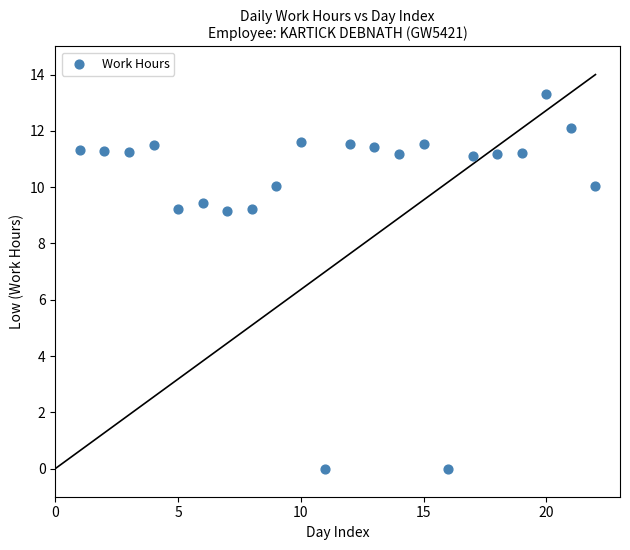

What is the range of X values (max minus min)?

21.0